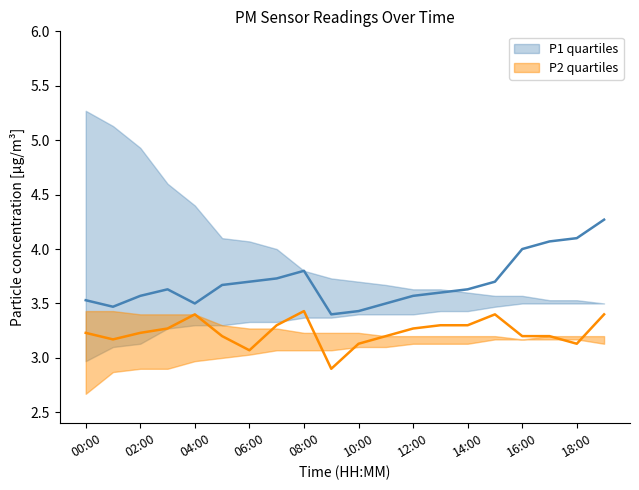

What is the sum of the P2_upper values at 07:00 and 16:00?

6.4